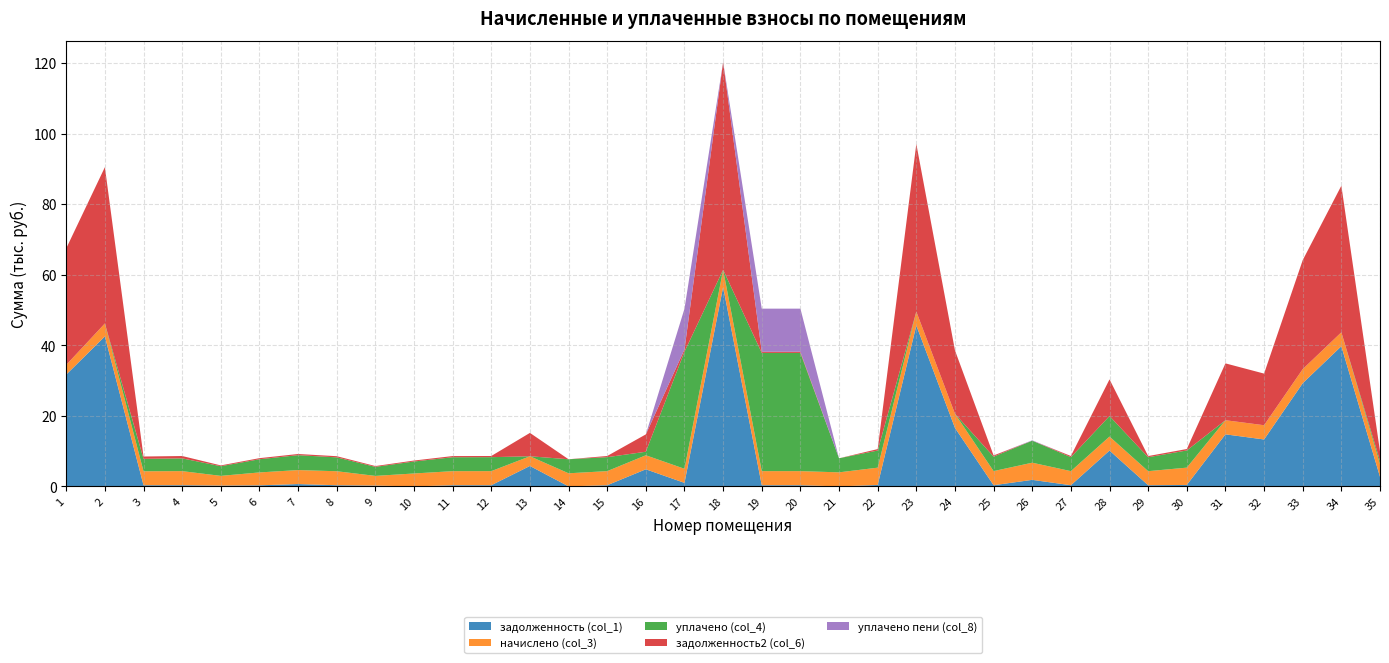

Reading left to right, transcribe all the data shown in this chart.

задолженность (col_1): 1=31697.3	2=42504.1	3=329.8	4=332.7	5=229.7	6=304.6	7=661.0	8=330.5	9=229.0	10=0.0	11=332.0	12=332.7	13=5789.8	14=8.4	15=332.7	16=4847.1	17=999.3	18=56500.4	19=334.1	20=332.7	21=0.0	22=408.3	23=45591.5	24=16573.0	25=333.4	26=1852.1	27=332.7	28=10155.4	29=332.0	30=409.0	31=14751.5	32=13298.5	33=29244.6	34=39728.1	35=2708.2
начислено (col_3): 1=2738.8	2=3672.4	3=3957.0	4=3992.5	5=2756.5	6=3654.6	7=3965.9	8=3965.9	9=2747.6	10=3663.5	11=3983.6	12=3992.5	13=2747.6	14=3708.0	15=3992.5	16=3974.8	17=3992.5	18=4881.7	19=3992.5	20=3992.5	21=3983.6	22=4899.5	23=3939.1	24=4010.3	25=4001.4	26=4864.0	27=3992.5	28=3965.9	29=3983.6	30=4908.4	31=4001.4	32=4036.9	33=3983.6	34=3939.1	35=3610.2
уплачено (col_4): 1=0.0	2=0.0	3=3522.6	4=3617.8	5=2732.3	6=3735.1	7=4222.5	8=3931.1	9=2559.5	10=3395.5	11=3948.7	12=3957.5	13=0.0	14=3974.1	15=3957.5	16=1000.0	17=33166.4	18=0.0	19=33501.8	20=33500.5	21=3983.7	22=4856.5	23=0.0	24=0.0	25=4097.7	26=6238.8	27=3957.5	28=5818.1	29=3948.7	30=4865.3	31=0.0	32=0.0	33=0.0	34=0.0	35=902.5
задолженность2 (col_6): 1=33026.7	2=44286.6	3=659.5	4=665.4	5=229.7	6=304.6	7=330.5	8=330.5	9=229.0	10=268.0	11=332.0	12=332.7	13=6624.1	14=0.0	15=332.7	16=4920.4	17=667.3	18=58870.0	19=332.6	20=336.7	21=0.0	22=408.3	23=47503.5	24=17972.2	25=333.4	26=0.0	27=332.7	28=10386.0	29=332.0	30=409.0	31=16109.7	32=14632.4	33=30890.6	34=41543.1	35=2708.2
уплачено пени (col_8): 1=0.0	2=0.0	3=0.1	4=0.7	5=0.0	6=2.6	7=1.8	8=0.0	9=0.0	10=0.0	11=0.0	12=0.0	13=0.0	14=0.8	15=0.0	16=0.0	17=11533.1	18=0.0	19=12210.1	20=12208.8	21=0.0	22=0.0	23=0.0	24=0.0	25=7.6	26=110.0	27=0.1	28=0.0	29=0.0	30=0.0	31=0.0	32=0.0	33=0.0	34=0.0	35=0.0